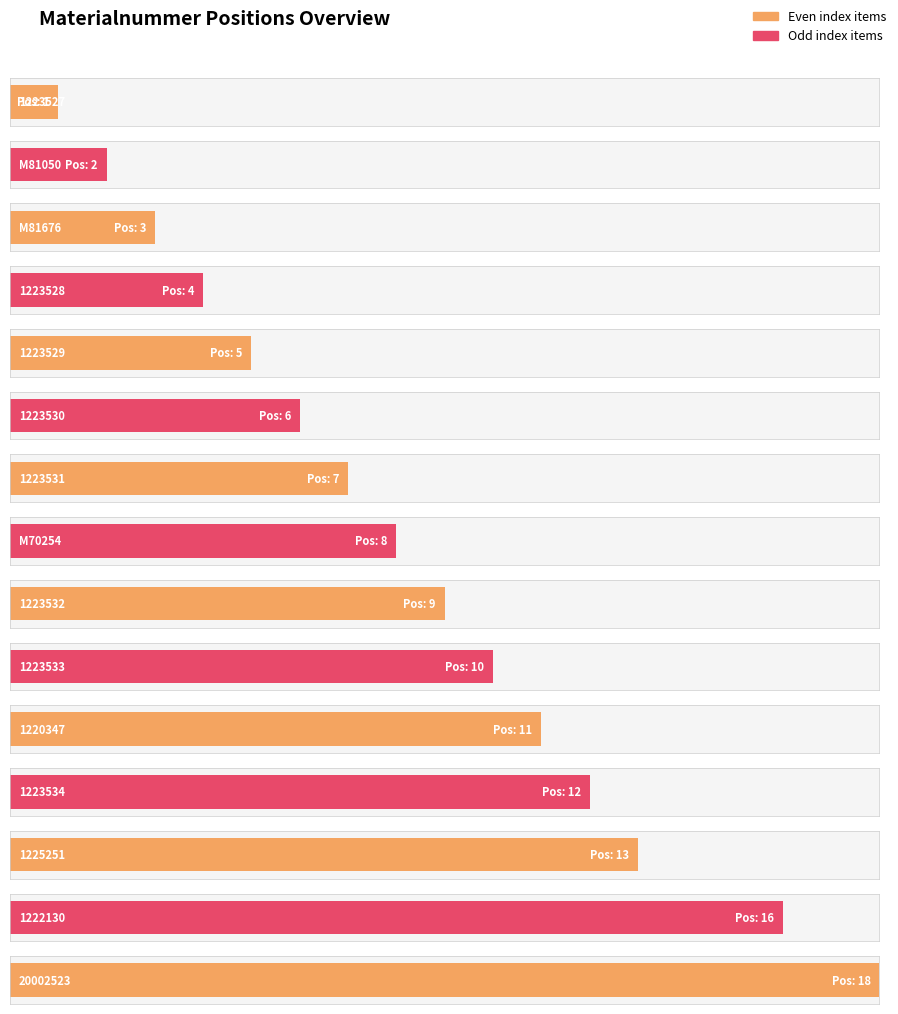

Which category has the highest value across all series?

20002523